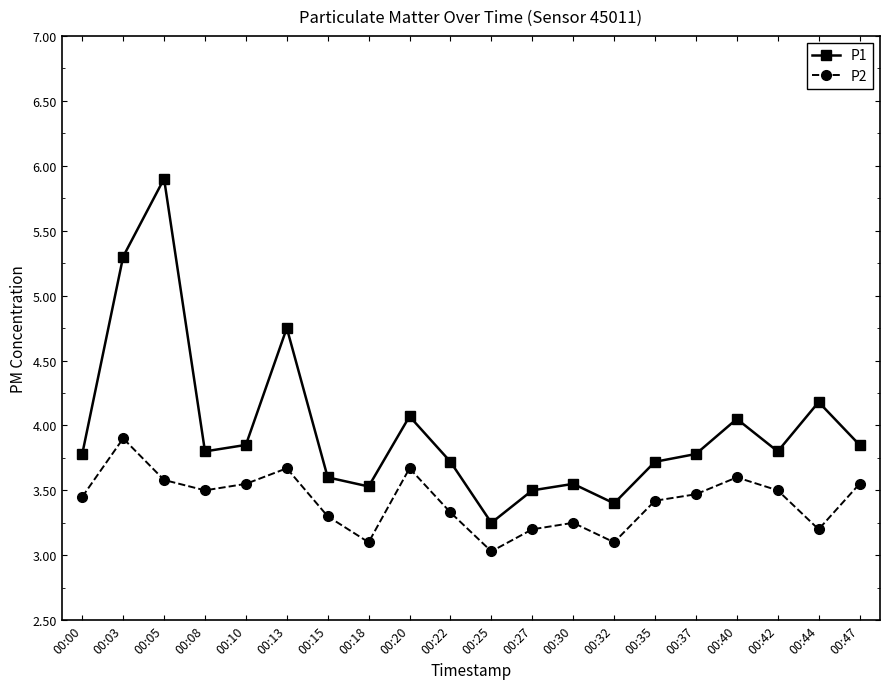

Count the number of data series in this chart.

2